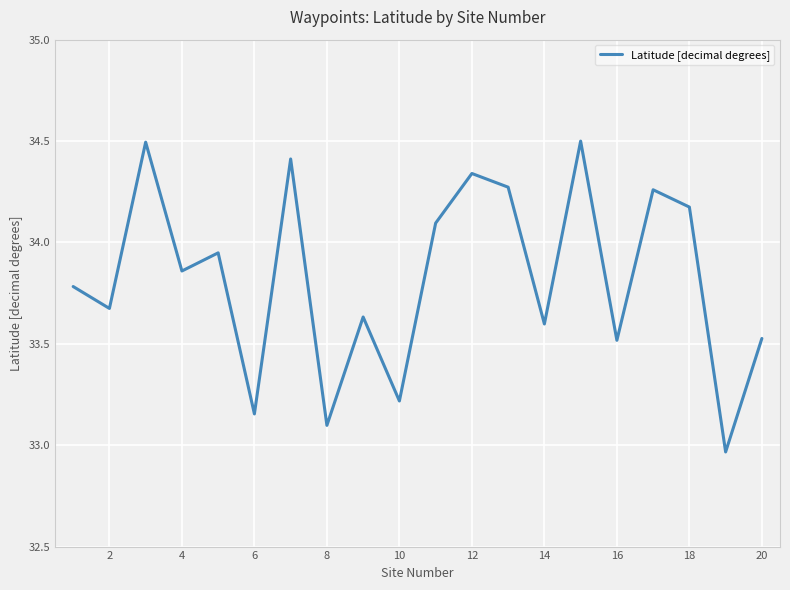

How many interior local peaks (higher than both neighbors) does the data have?

7